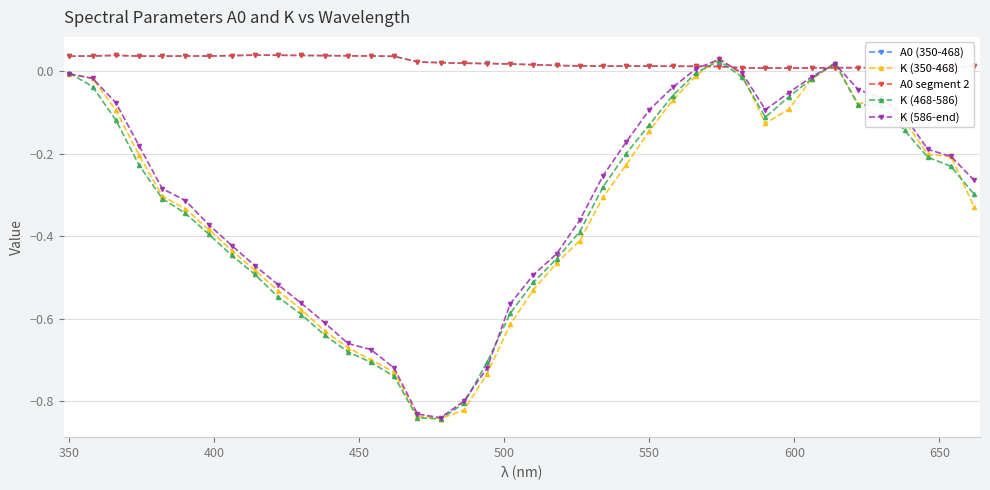

Does the chart have visible grid lines?

Yes